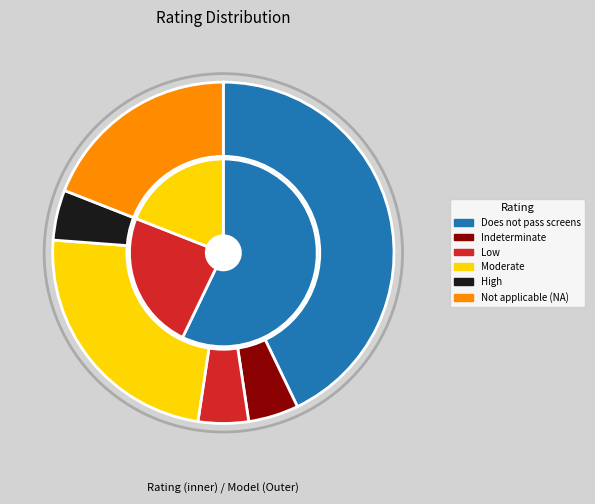

How many segments does this pie chart have?

6